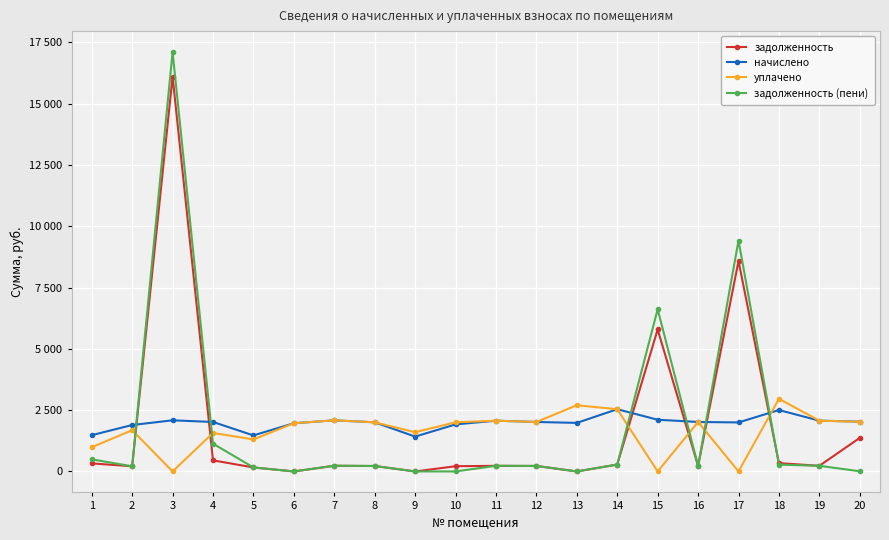

Rank the series at 12 from highest to lowest value.

начислено, уплачено, задолженность, задолженность (пени)